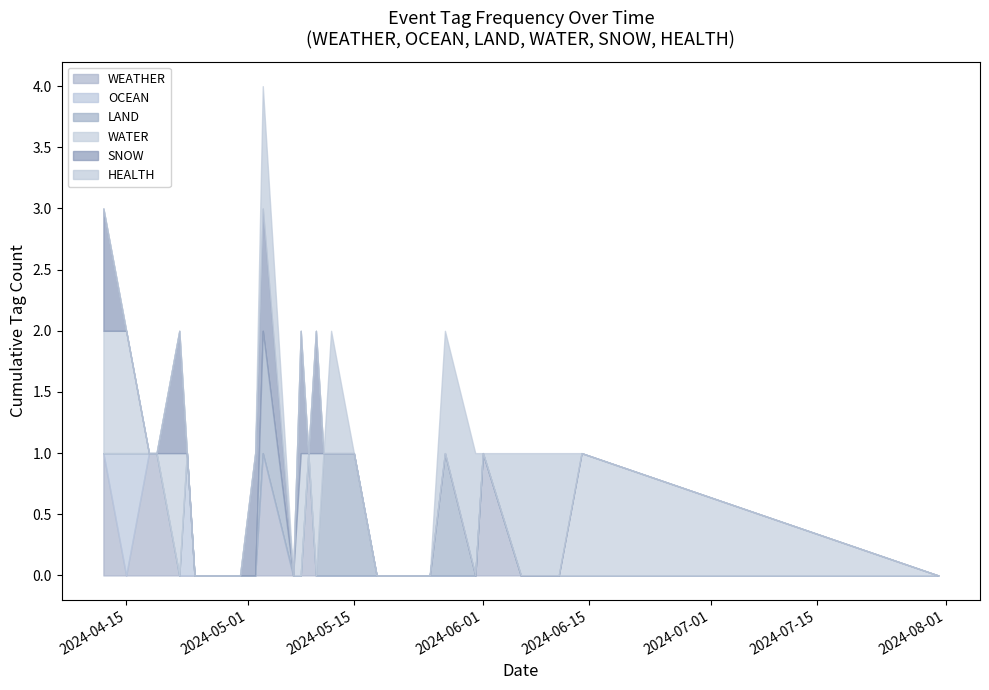

Reading right to left, what are all the values shown in this chart?

WEATHER: 2024-07-31=0	2024-06-14=0	2024-06-11=0	2024-06-06=0	2024-06-01=1	2024-05-31=0	2024-05-27=0	2024-05-25=0	2024-05-24=0	2024-05-18=0	2024-05-15=0	2024-05-12=0	2024-05-11=0	2024-05-10=0	2024-05-09=1	2024-05-08=0	2024-05-07=0	2024-05-03=1	2024-05-02=0	2024-04-30=0	2024-04-27=0	2024-04-24=0	2024-04-23=0	2024-04-22=0	2024-04-19=1	2024-04-18=1	2024-04-15=0	2024-04-12=1
OCEAN: 2024-07-31=0	2024-06-14=0	2024-06-11=0	2024-06-06=0	2024-06-01=0	2024-05-31=0	2024-05-27=0	2024-05-25=0	2024-05-24=0	2024-05-18=0	2024-05-15=0	2024-05-12=0	2024-05-11=0	2024-05-10=0	2024-05-09=0	2024-05-08=0	2024-05-07=0	2024-05-03=0	2024-05-02=0	2024-04-30=0	2024-04-27=0	2024-04-24=0	2024-04-23=1	2024-04-22=0	2024-04-19=0	2024-04-18=0	2024-04-15=1	2024-04-12=0
LAND: 2024-07-31=0	2024-06-14=0	2024-06-11=0	2024-06-06=0	2024-06-01=0	2024-05-31=0	2024-05-27=1	2024-05-25=0	2024-05-24=0	2024-05-18=0	2024-05-15=1	2024-05-12=1	2024-05-11=1	2024-05-10=0	2024-05-09=0	2024-05-08=0	2024-05-07=0	2024-05-03=1	2024-05-02=0	2024-04-30=0	2024-04-27=0	2024-04-24=0	2024-04-23=0	2024-04-22=0	2024-04-19=0	2024-04-18=0	2024-04-15=0	2024-04-12=0
WATER: 2024-07-31=0	2024-06-14=1	2024-06-11=0	2024-06-06=0	2024-06-01=0	2024-05-31=0	2024-05-27=0	2024-05-25=0	2024-05-24=0	2024-05-18=0	2024-05-15=0	2024-05-12=0	2024-05-11=0	2024-05-10=1	2024-05-09=0	2024-05-08=1	2024-05-07=0	2024-05-03=0	2024-05-02=0	2024-04-30=0	2024-04-27=0	2024-04-24=0	2024-04-23=0	2024-04-22=1	2024-04-19=0	2024-04-18=0	2024-04-15=1	2024-04-12=1
SNOW: 2024-07-31=0	2024-06-14=0	2024-06-11=0	2024-06-06=0	2024-06-01=0	2024-05-31=0	2024-05-27=0	2024-05-25=0	2024-05-24=0	2024-05-18=0	2024-05-15=0	2024-05-12=0	2024-05-11=0	2024-05-10=1	2024-05-09=0	2024-05-08=1	2024-05-07=0	2024-05-03=1	2024-05-02=1	2024-04-30=0	2024-04-27=0	2024-04-24=0	2024-04-23=0	2024-04-22=1	2024-04-19=0	2024-04-18=0	2024-04-15=0	2024-04-12=1
HEALTH: 2024-07-31=0	2024-06-14=0	2024-06-11=1	2024-06-06=1	2024-06-01=0	2024-05-31=1	2024-05-27=1	2024-05-25=0	2024-05-24=0	2024-05-18=0	2024-05-15=0	2024-05-12=1	2024-05-11=0	2024-05-10=0	2024-05-09=0	2024-05-08=0	2024-05-07=0	2024-05-03=1	2024-05-02=0	2024-04-30=0	2024-04-27=0	2024-04-24=0	2024-04-23=0	2024-04-22=0	2024-04-19=0	2024-04-18=0	2024-04-15=0	2024-04-12=0